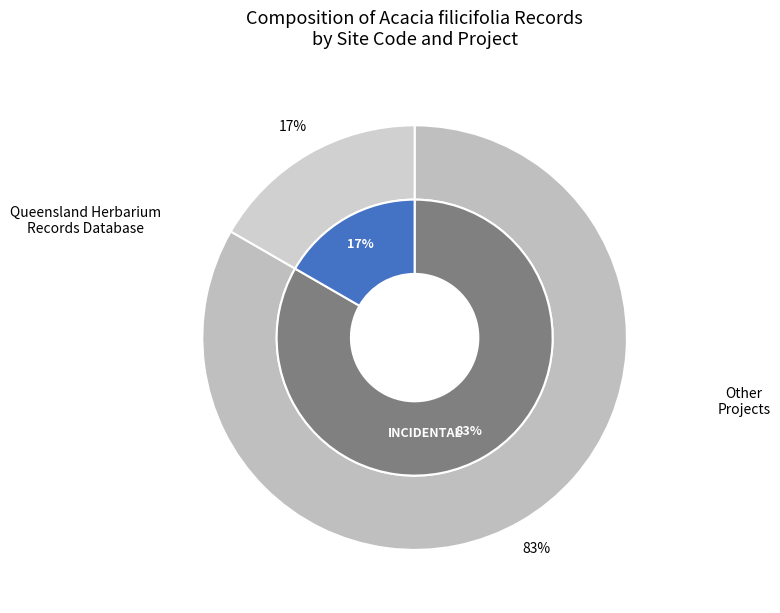

True or false: Horans Gorge accounts for 1% of the total.

False